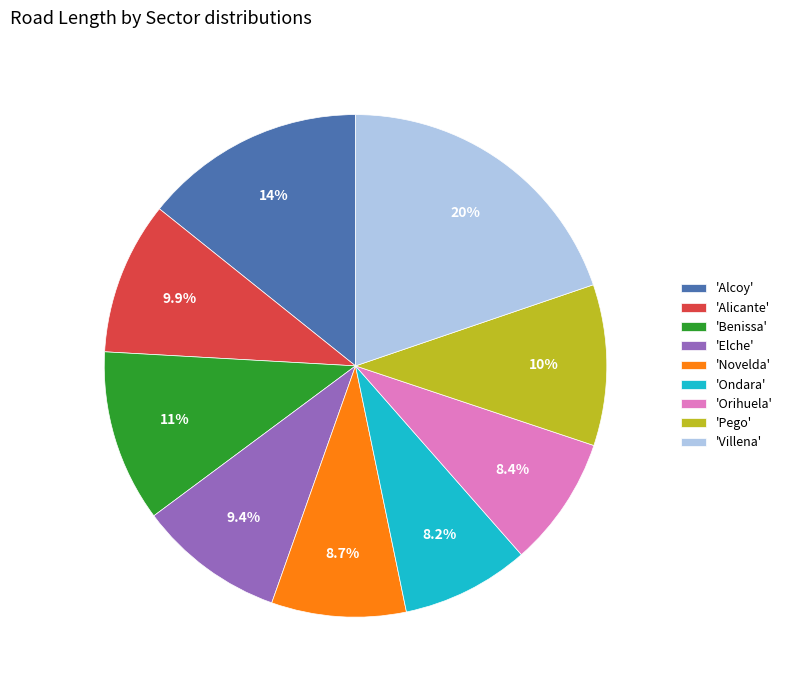

Which slice is the largest?

'Villena'